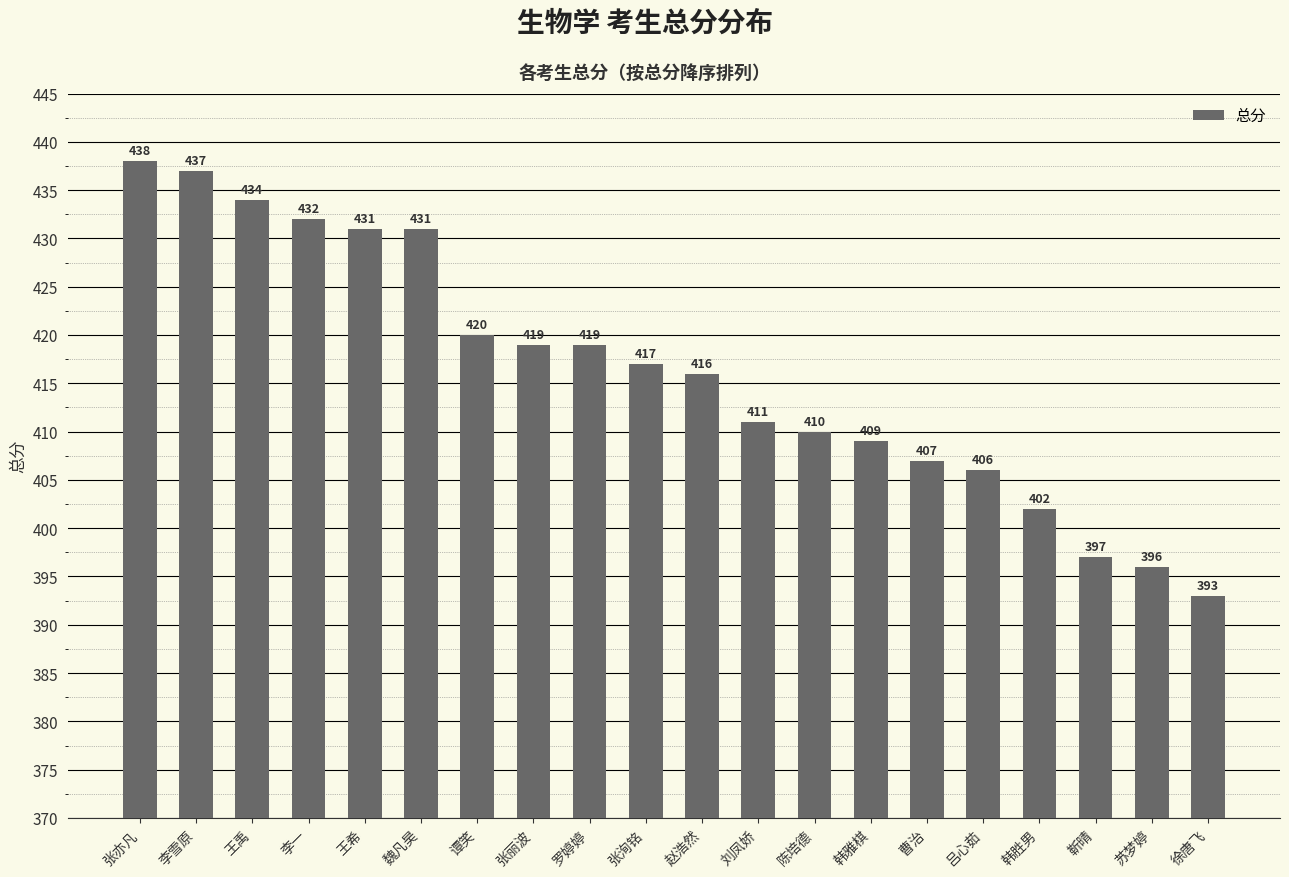

What is the label of the 14th bar from the left?

韩雅棋